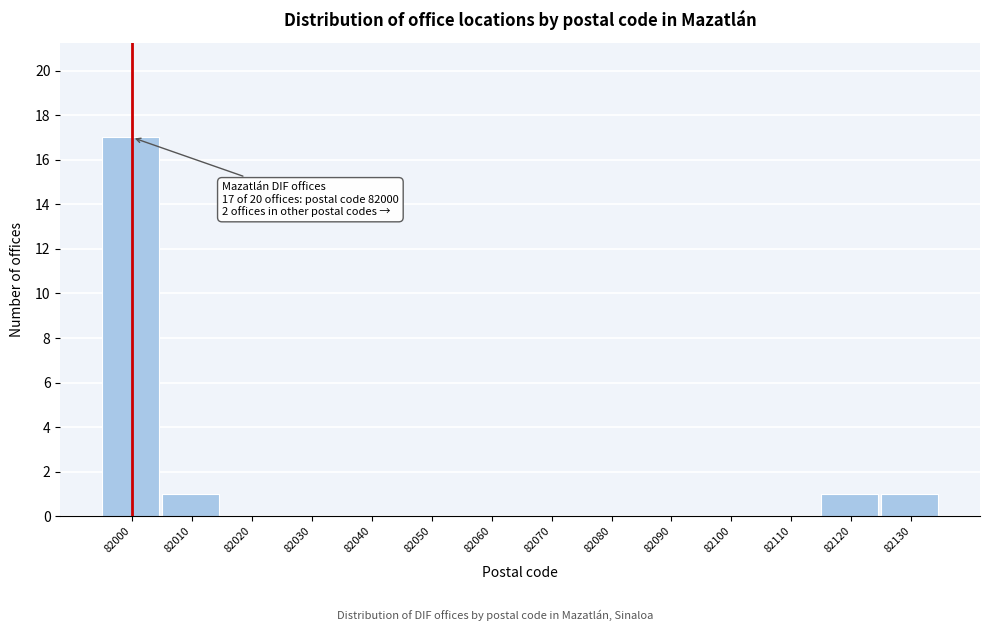

Reading left to right, transcribe all the data shown in this chart.

82000=17	82010=1	82020=0	82030=0	82040=0	82050=0	82060=0	82070=0	82080=0	82090=0	82100=0	82110=0	82120=1	82130=1